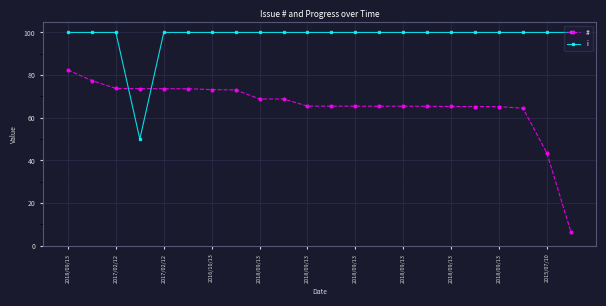

What is the minimum value for i?

50.0